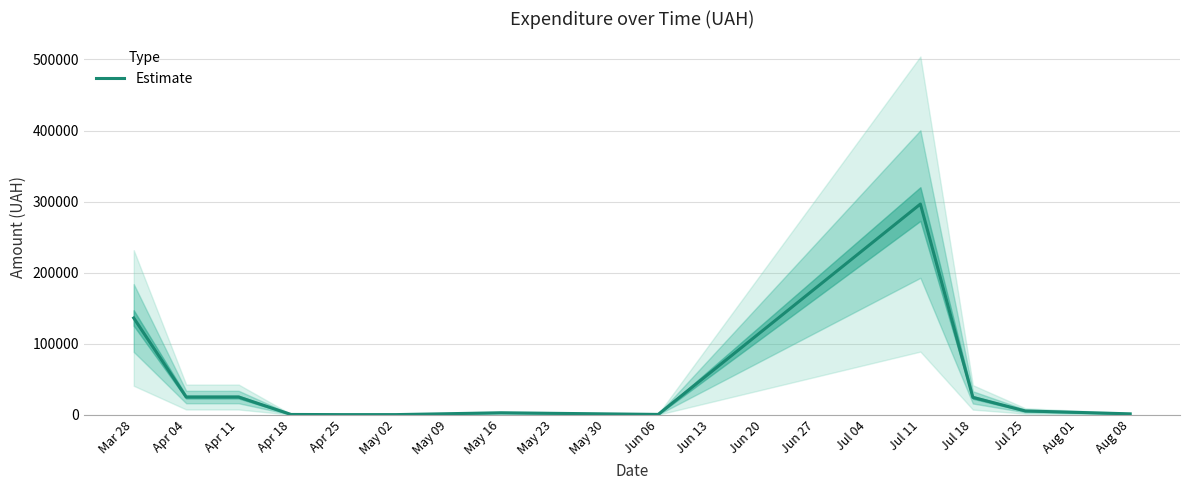

Reading right to left, transcribe all the data shown in this chart.

1408.2	5464.1	24560.5	296547.8	600.0	2886.0	339.4	323.2	527.8	25056.4	25035.5	136238.7